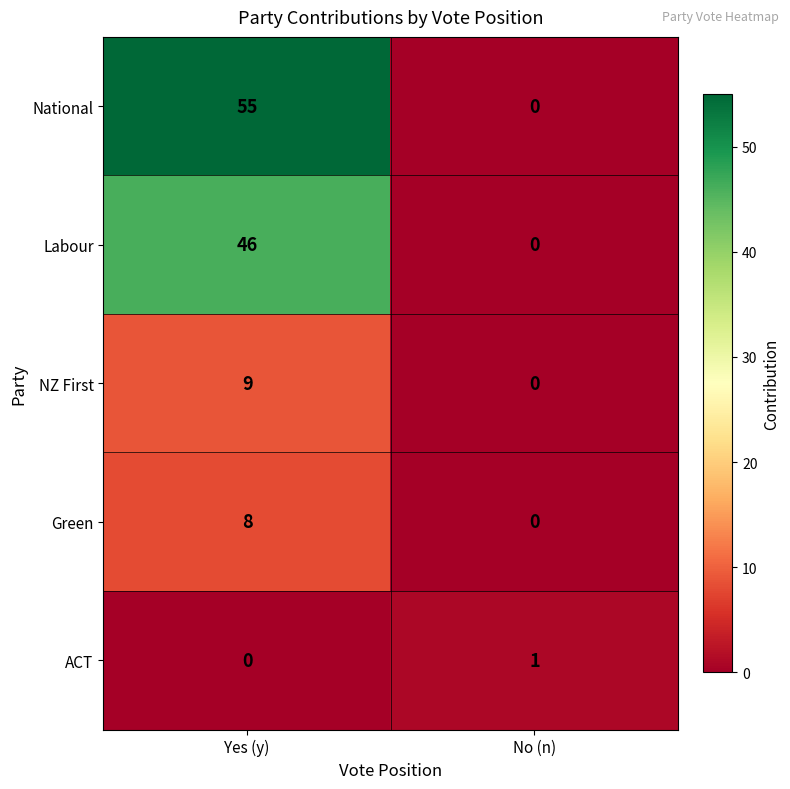

Reading left to right, list all the values displayed in this chart.

National: Yes (y)=55	No (n)=0
Labour: Yes (y)=46	No (n)=0
NZ First: Yes (y)=9	No (n)=0
Green: Yes (y)=8	No (n)=0
ACT: Yes (y)=0	No (n)=1